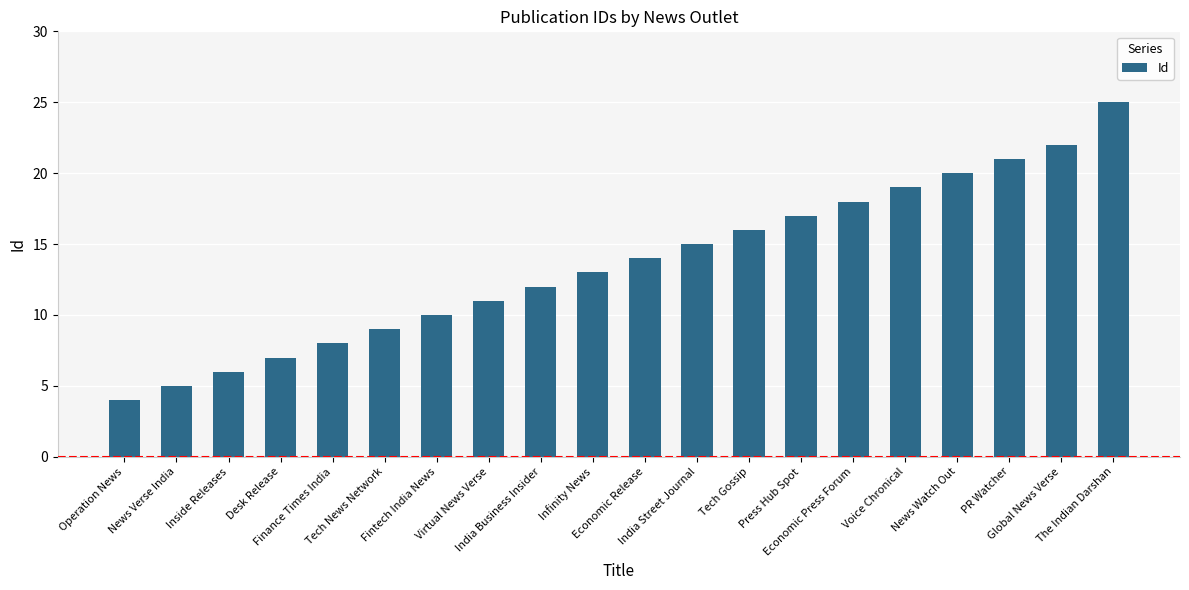

What is the maximum value shown in the chart?

25